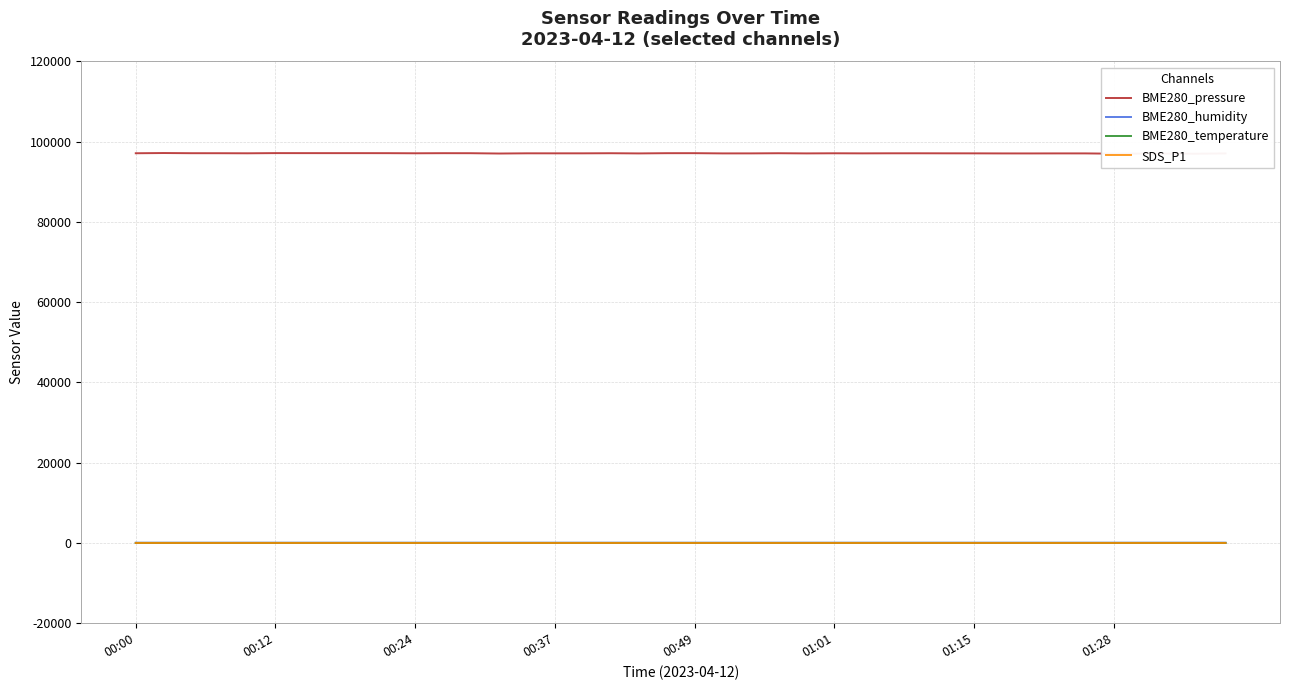

At 37, list the series in order from smallest to largest.

SDS_P1, BME280_temperature, BME280_humidity, BME280_pressure